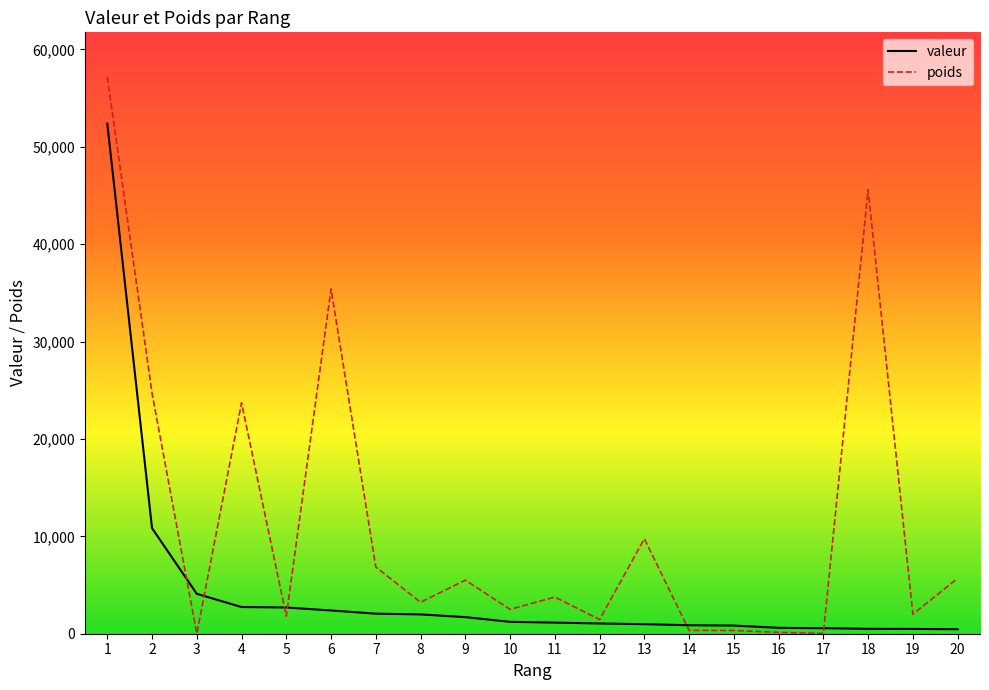

The poids series shows 35404.5 at 6. True or false?

True